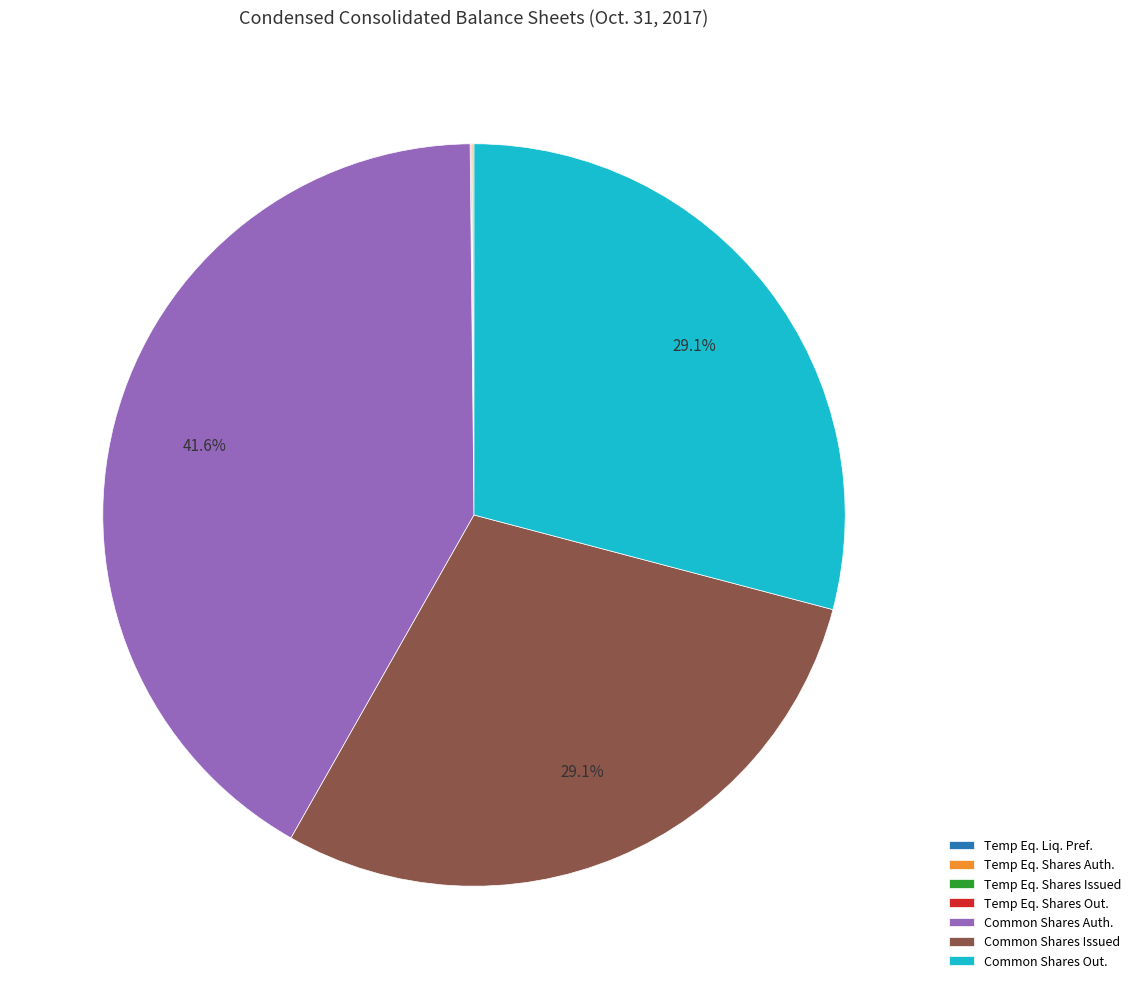

Does Common Shares Issued account for over 50% of the chart?

No